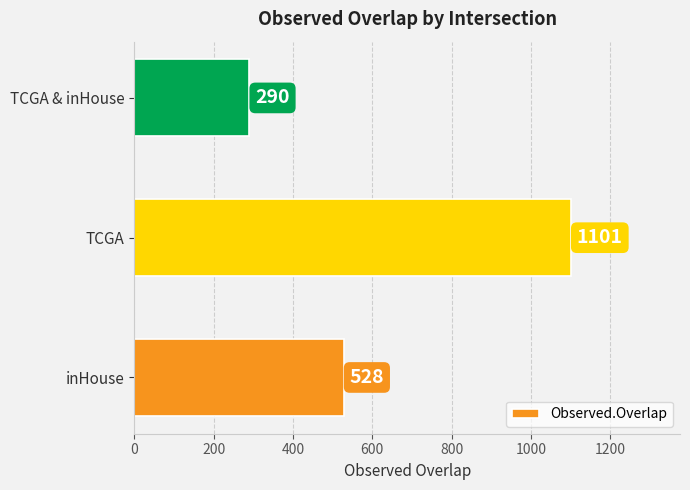

Reading bottom to top, transcribe all the data shown in this chart.

inHouse=528	TCGA=1101	TCGA & inHouse=290